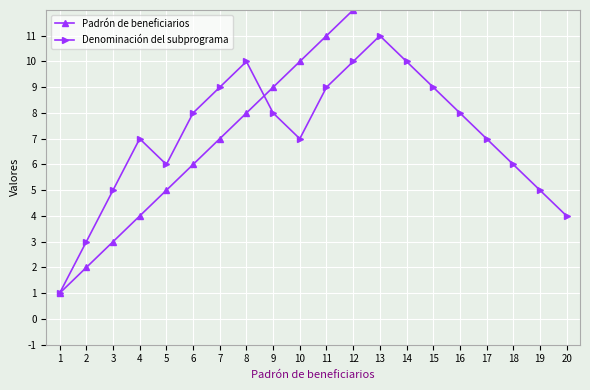

Which category has the lowest value across all series?

1